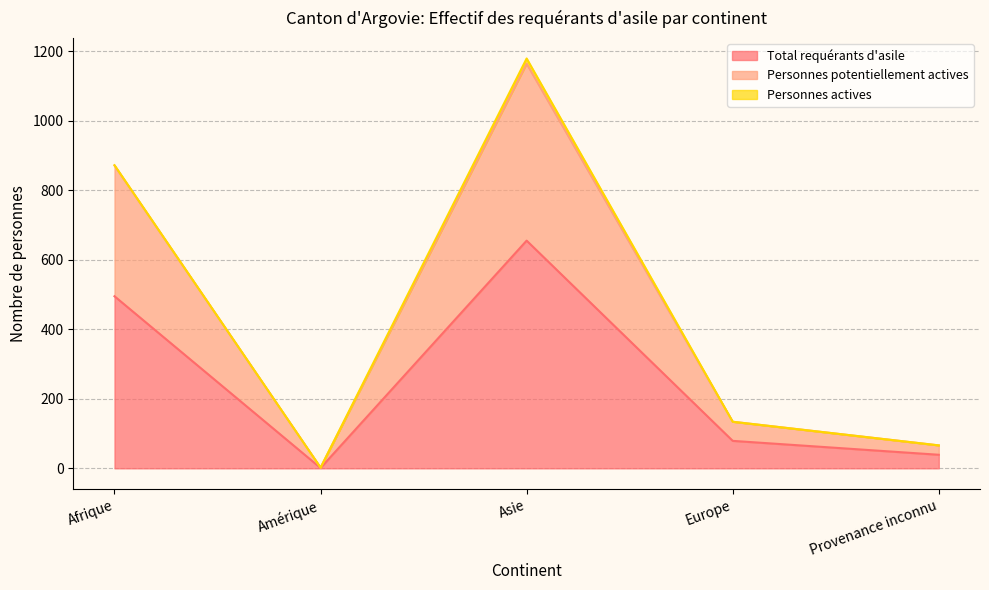

What is the lowest value of the Personnes potentiellement actives series?

2